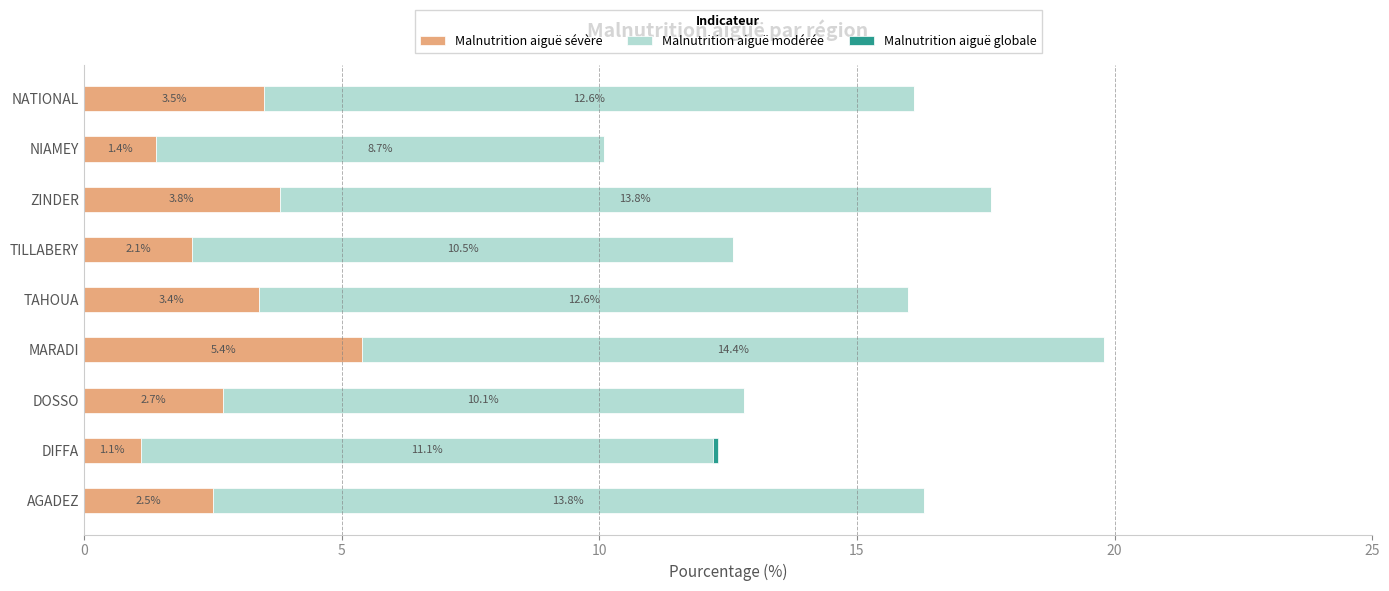

Which category has the highest value in the Malnutrition aiguë sévère series?

MARADI